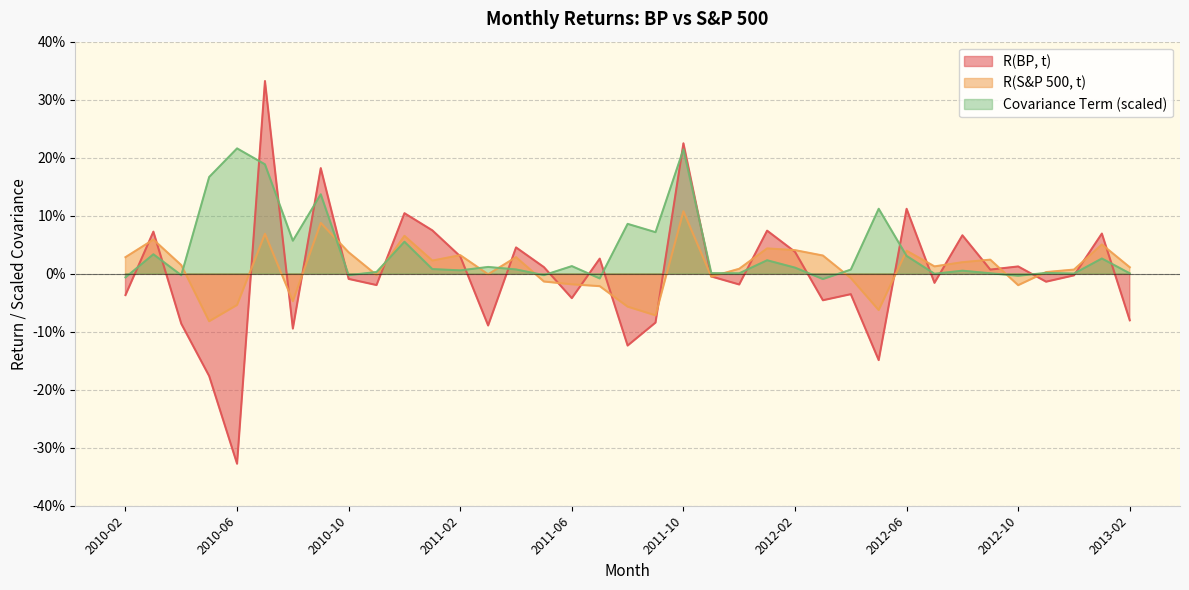

What is the label of the 13th point from the right?

2012-02